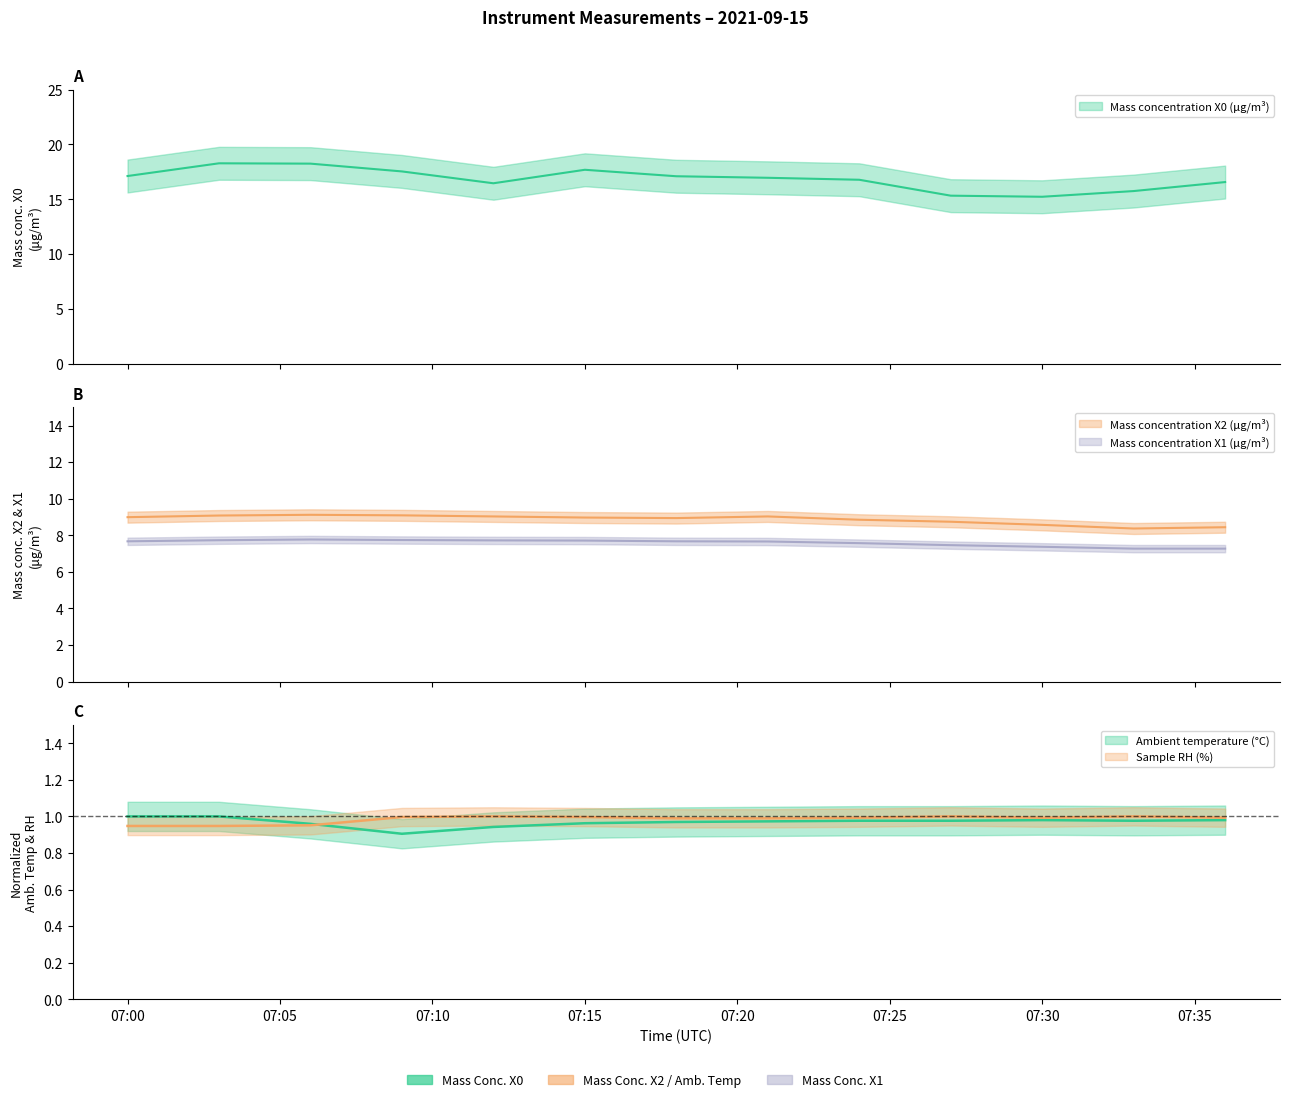

What are all the series names shown in the legend?

Mass concentration X0 (μg/m³), Mass concentration X2 (μg/m³), Mass concentration X1 (μg/m³), Ambient temperature (°C), Sample RH (%)